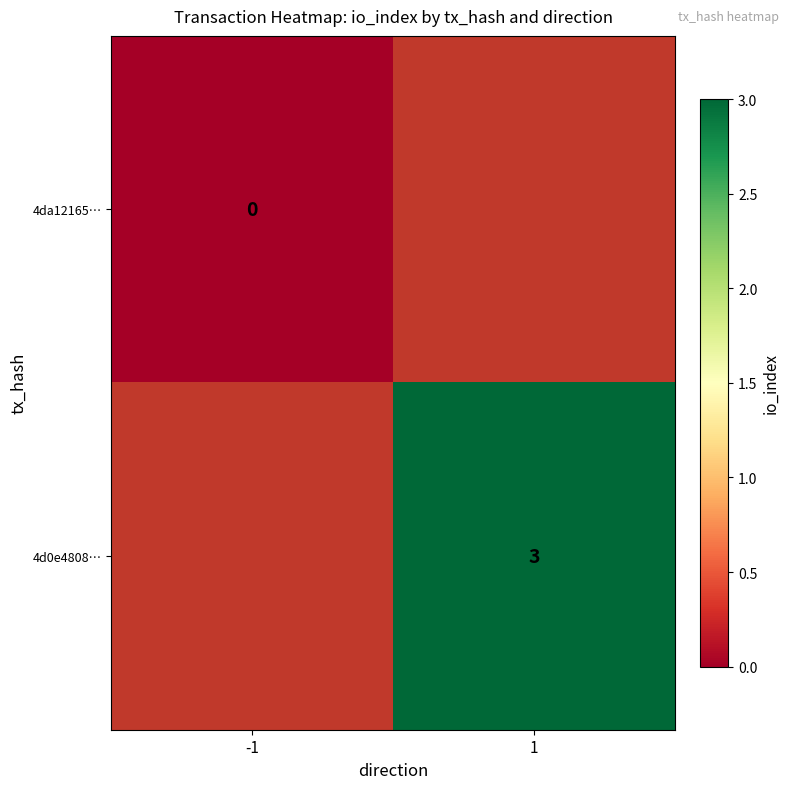

Which category has the lowest value across all series?

-1